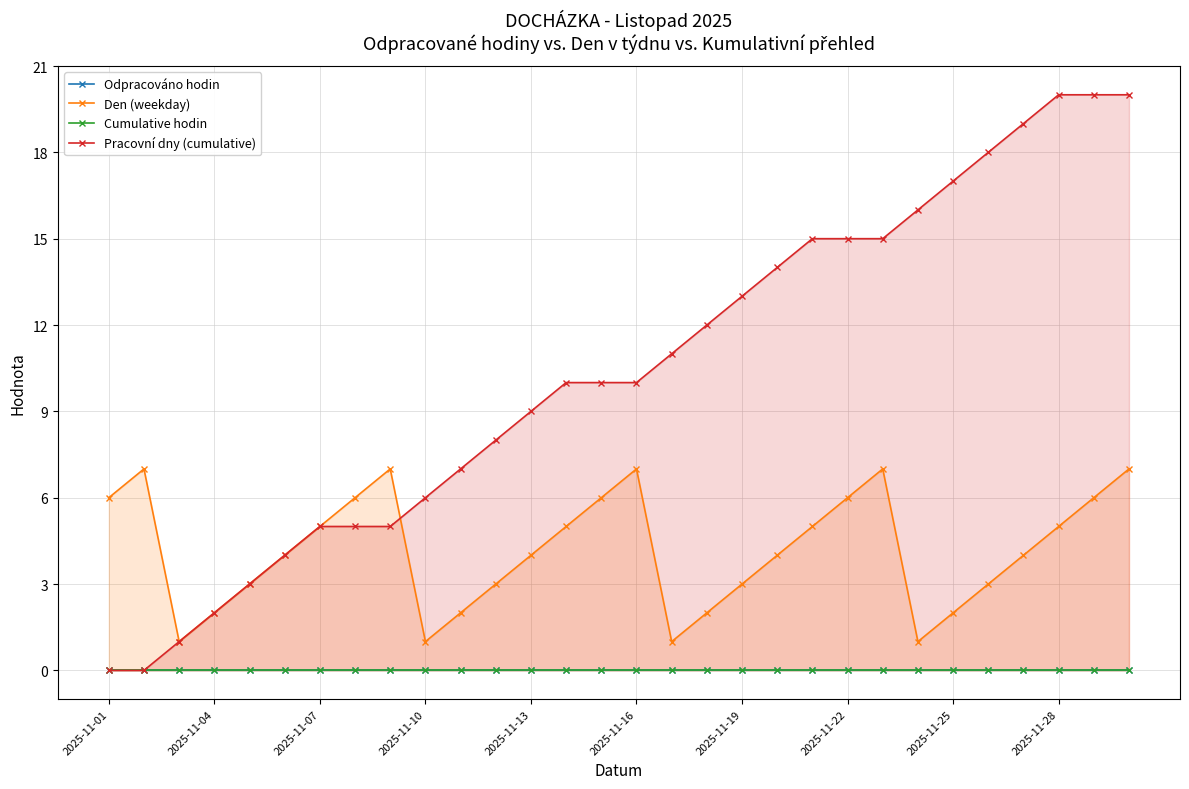

True or false: Cumulative hodin and Den (weekday) cross at least once.

False